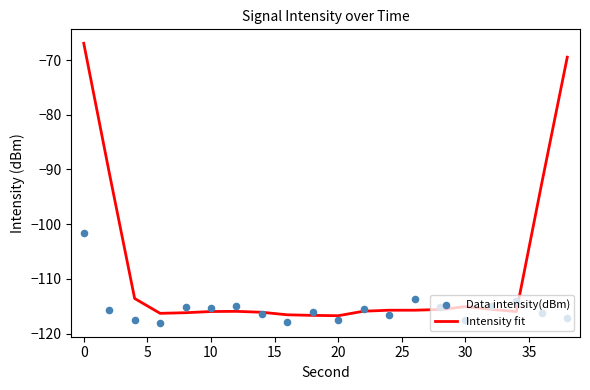

What is the lowest value of the Intensity fit series?

-116.7